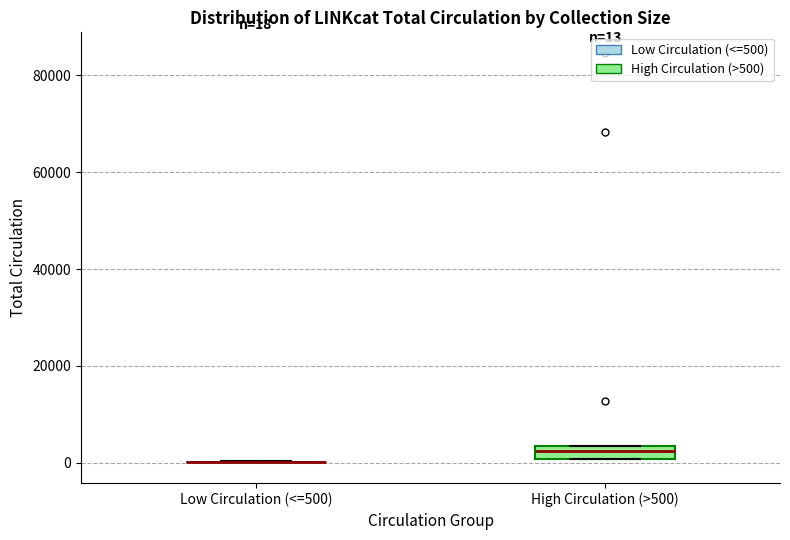

Comparing the boxes themselves (not the whiskers), which one is the tallest?

High Circulation (>500)